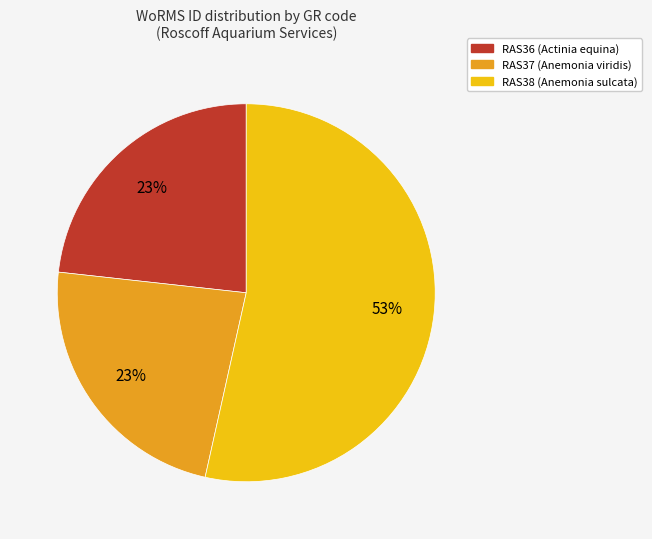

What is the ratio of the value at RAS37 to the value at RAS36?

1.0